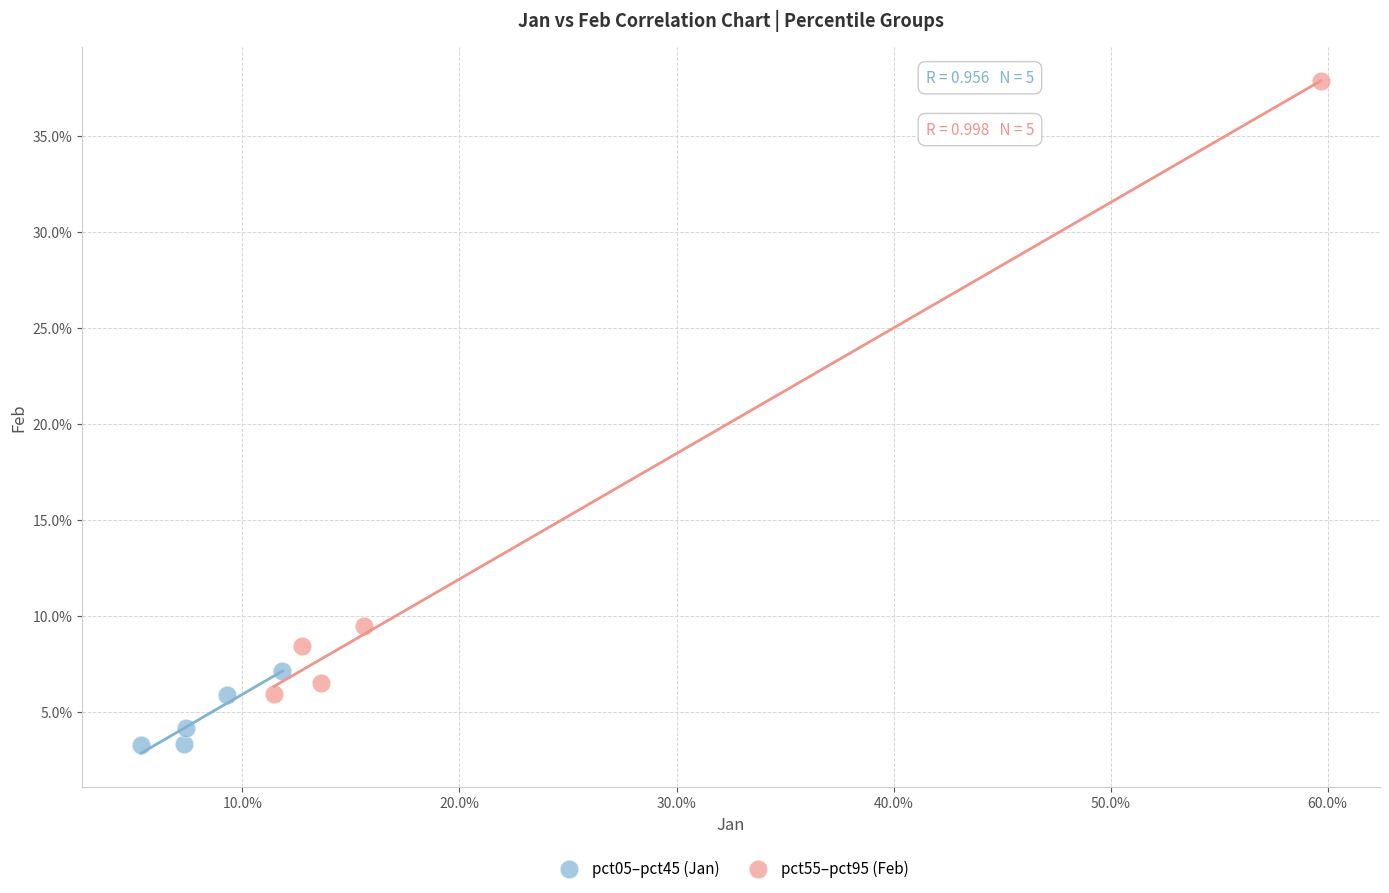

What are all the series names shown in the legend?

pct05–pct45 (Jan), pct55–pct95 (Feb)